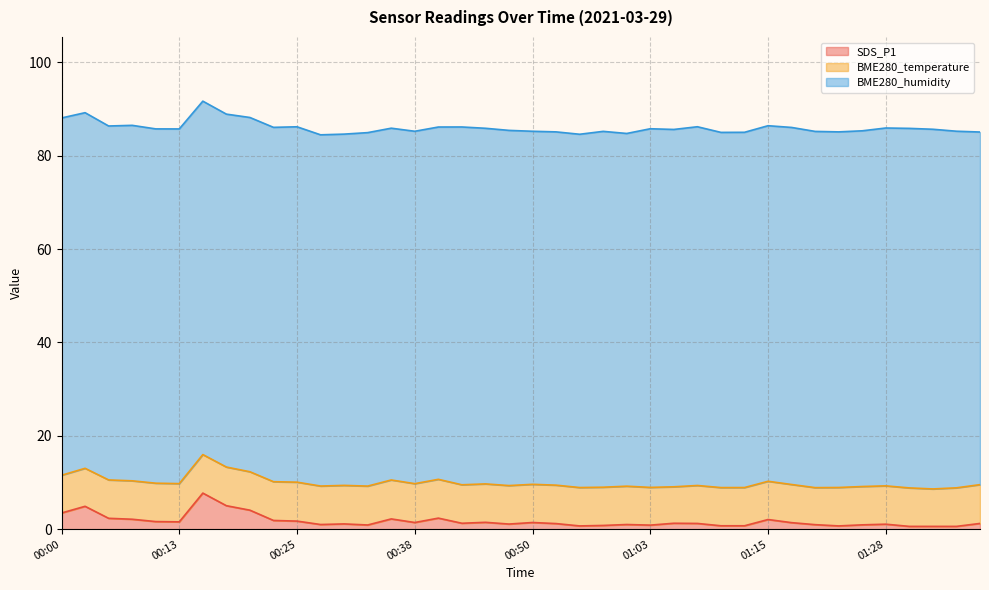

What are all the series names shown in the legend?

SDS_P1, BME280_temperature, BME280_humidity